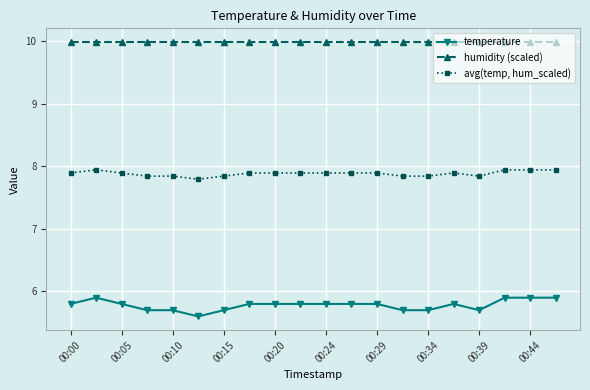

At how many categories does at least one series exceed 8?

20